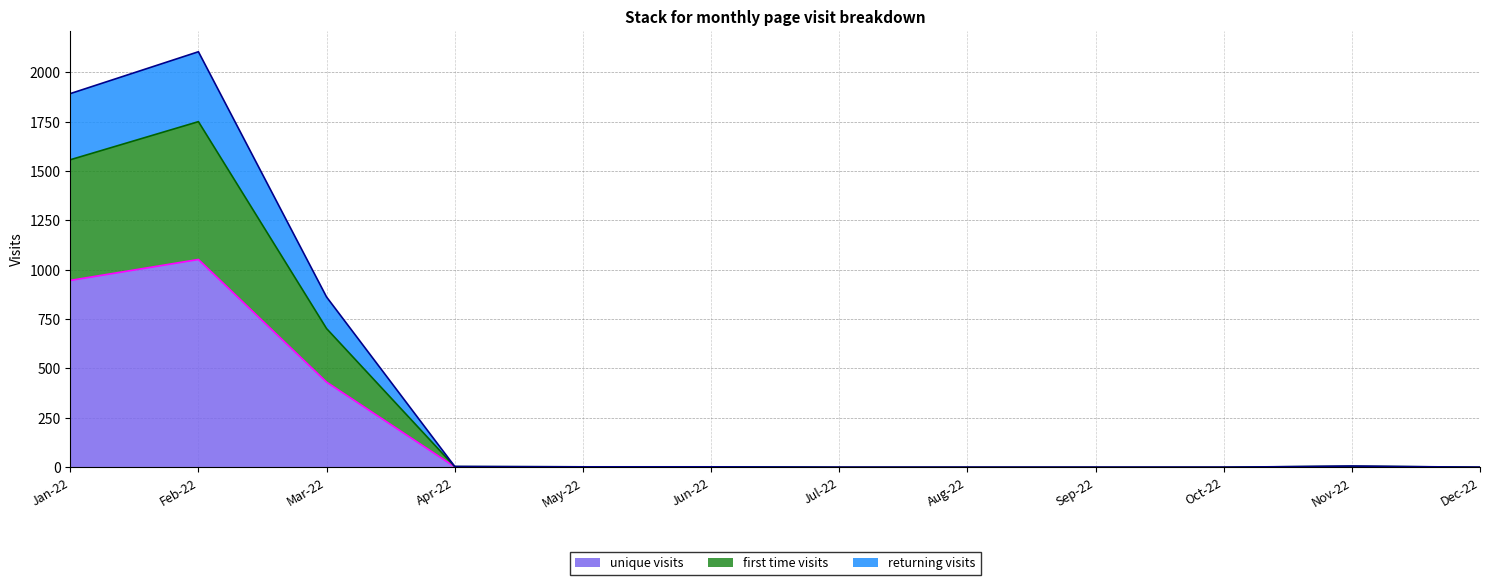

True or false: returning visits and first time visits intersect in this chart.

False